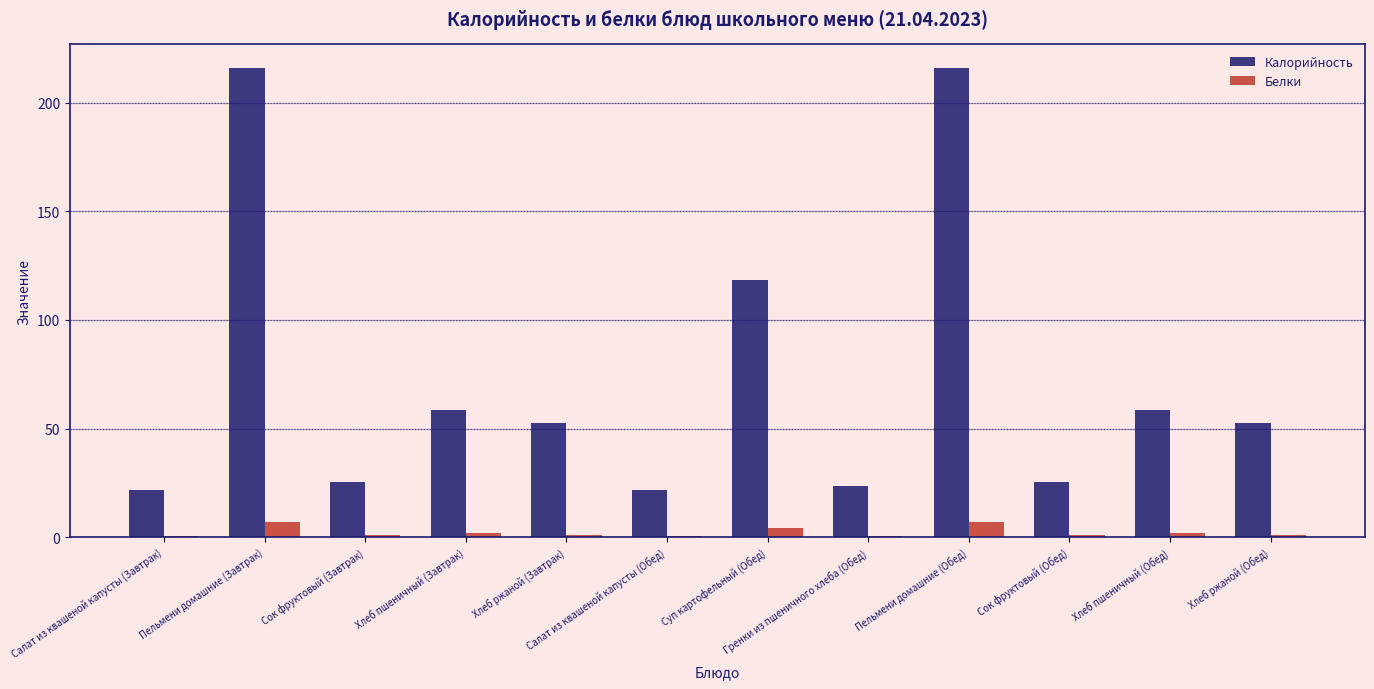

What are all the series names shown in the legend?

Калорийность, Белки